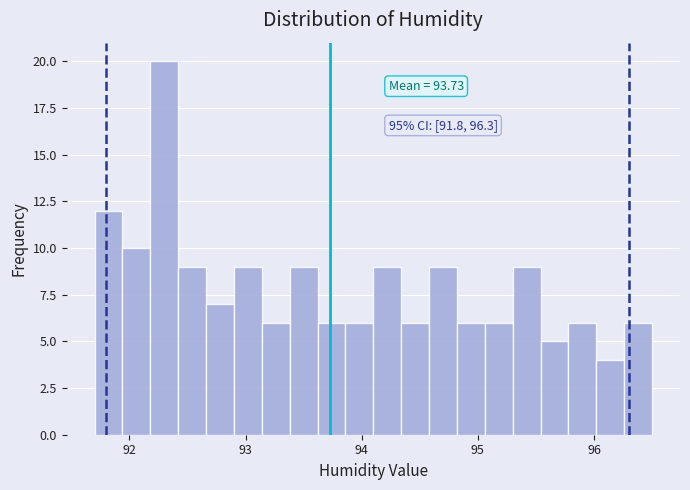

Around what value on the x-axis is the tallest bar? Give the approximate position of its centre, as read against the axis.

92.3